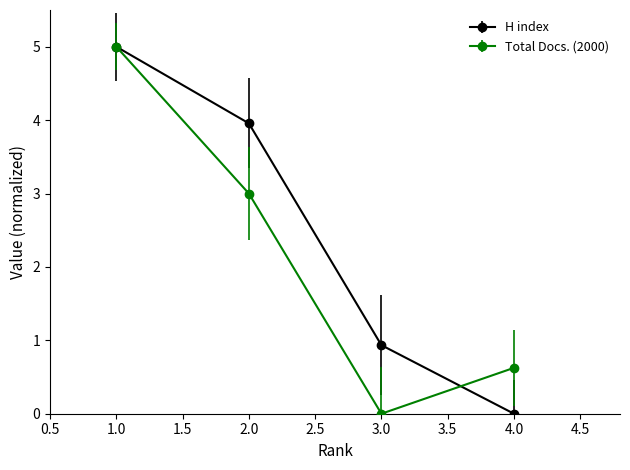

Which series has the largest total across all categories?

H index